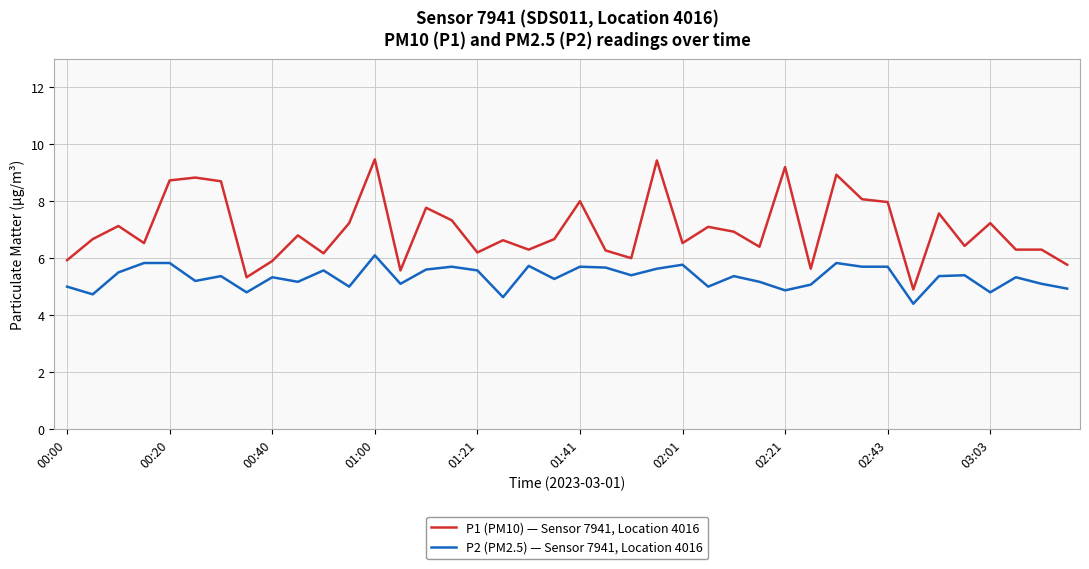

Rank the series by their maximum value, from highest to lowest.

P1 (PM10) — Sensor 7941, Location 4016, P2 (PM2.5) — Sensor 7941, Location 4016